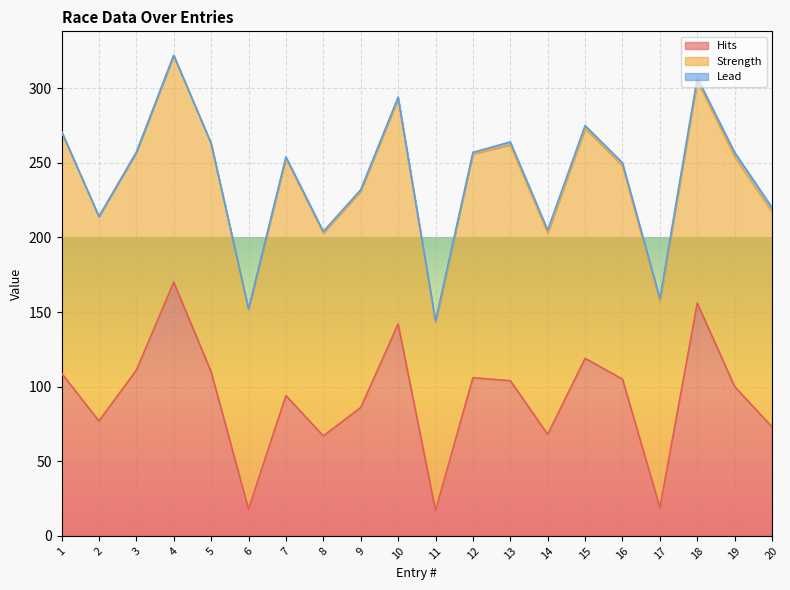

At 3, list the series in order from smallest to largest.

Lead, Hits, Strength